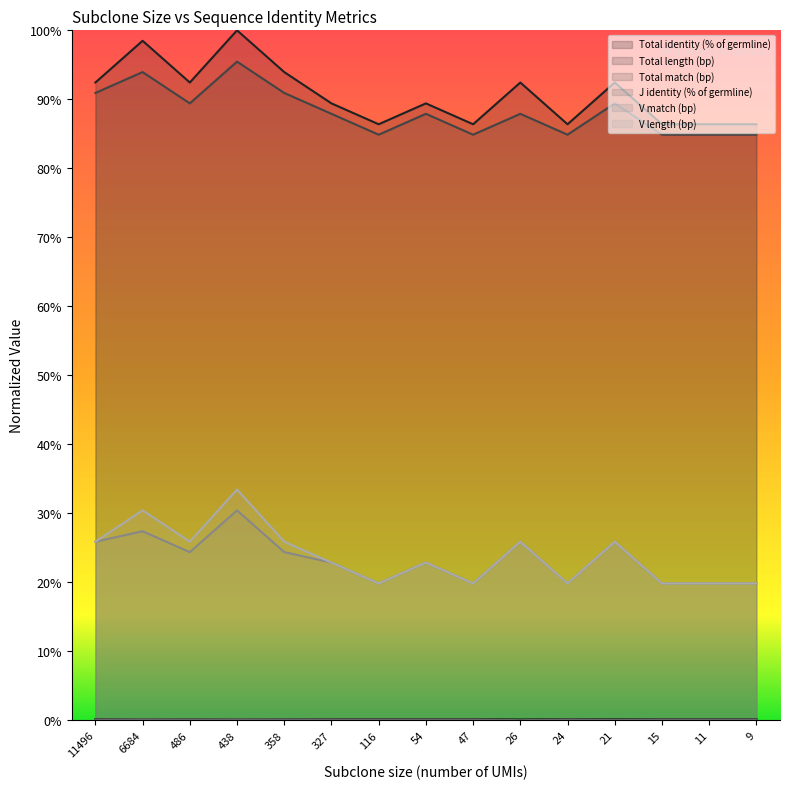

At how many categories does at least one series exceed 0?

15